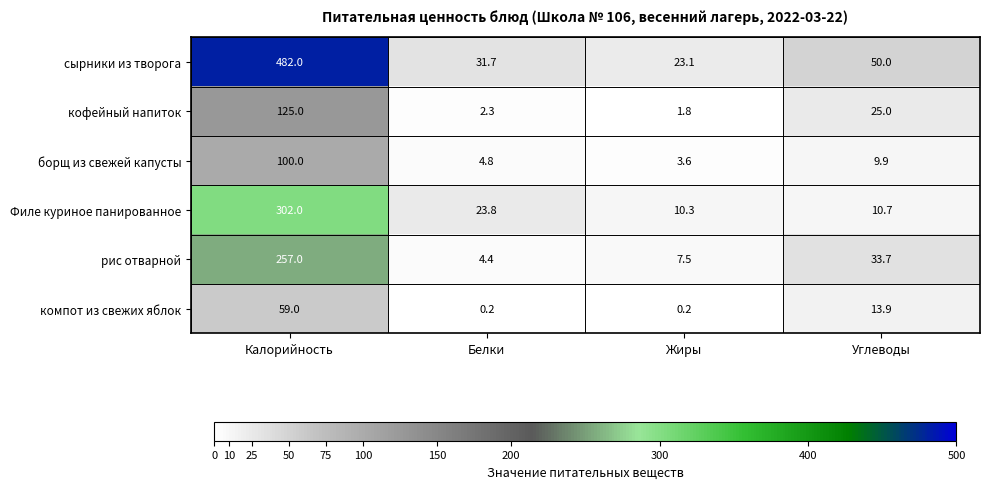

Is it true that компот из свежих яблок equals 13.9 at Углеводы?

True